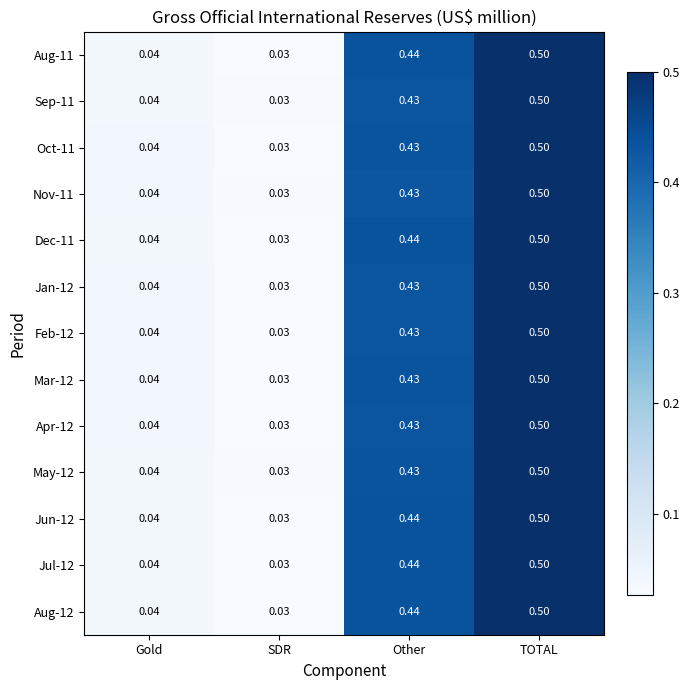

Which label corresponds to the smallest value in the chart?

SDR